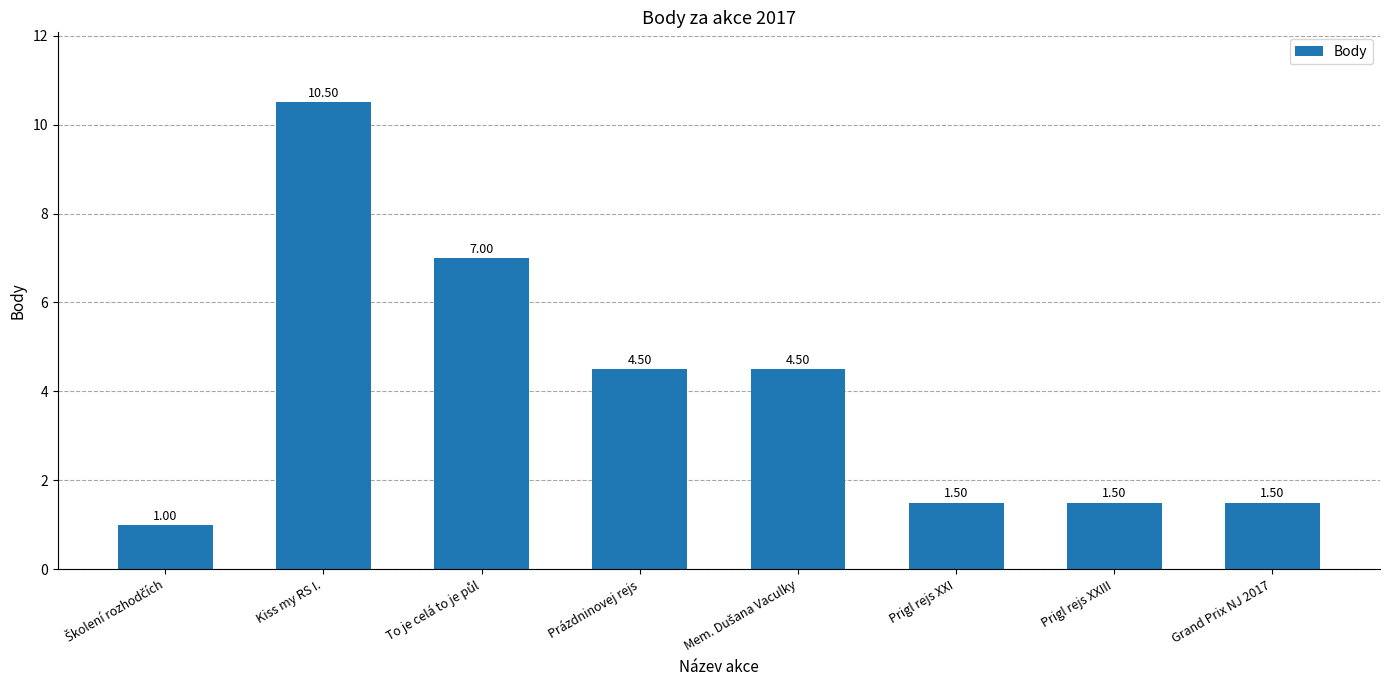

What is the label of the 2nd bar from the right?

Prigl rejs XXIII